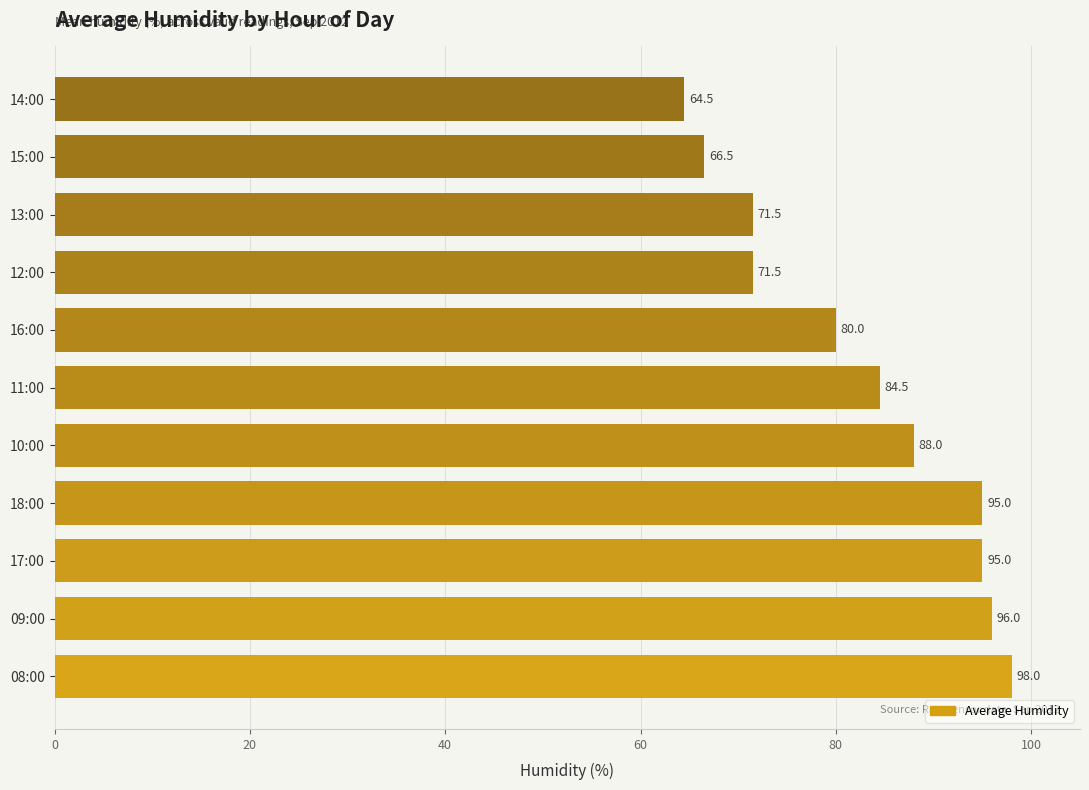

What is the sum of all values?

910.5